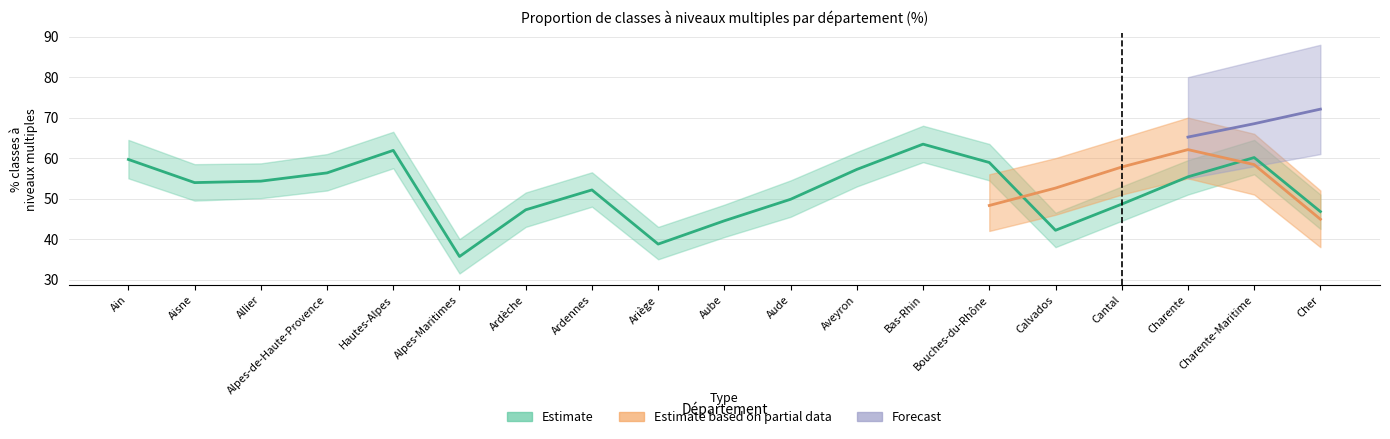

How many lines are shown in the chart?

3